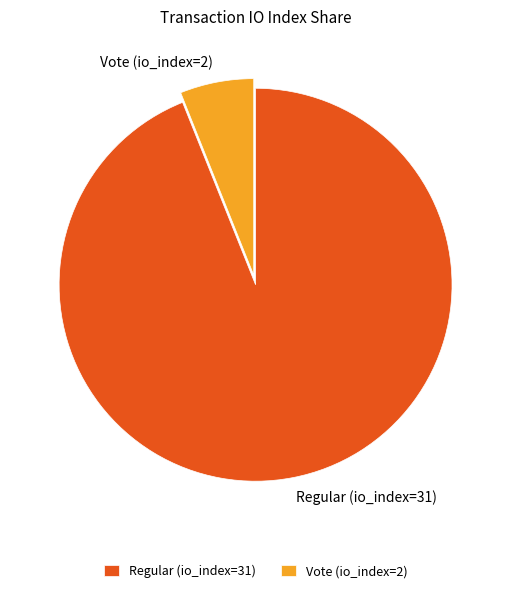

The Regular (io_index=31) slice represents 99% of the pie. True or false?

False